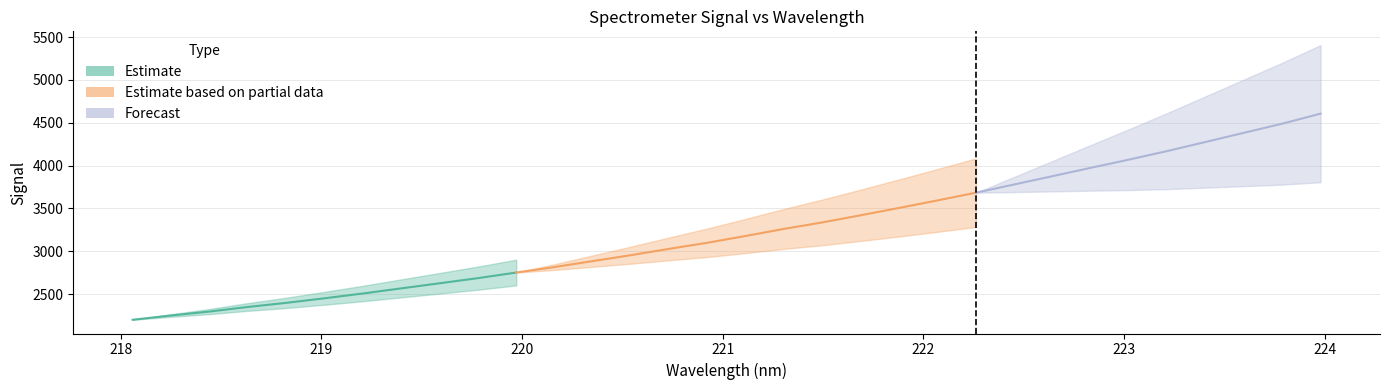

What is the difference between the maximum and minimum values?

2404.9